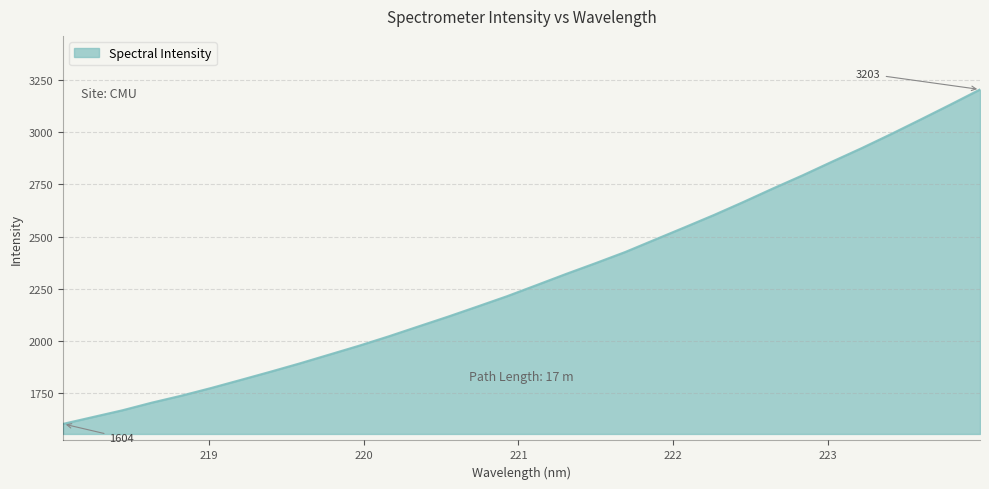

What is the sum of all values?

73572.4